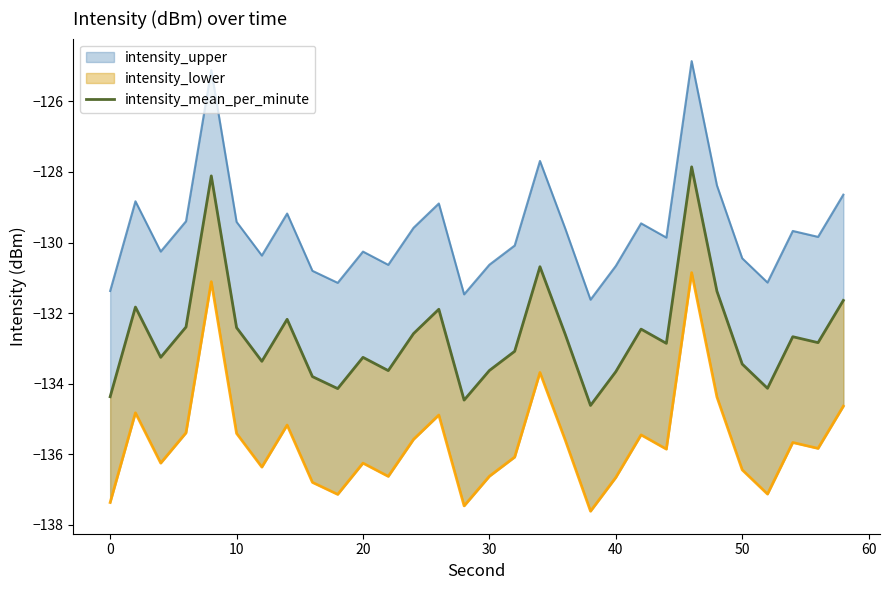

The value at 20 is -133.7. True or false?

True